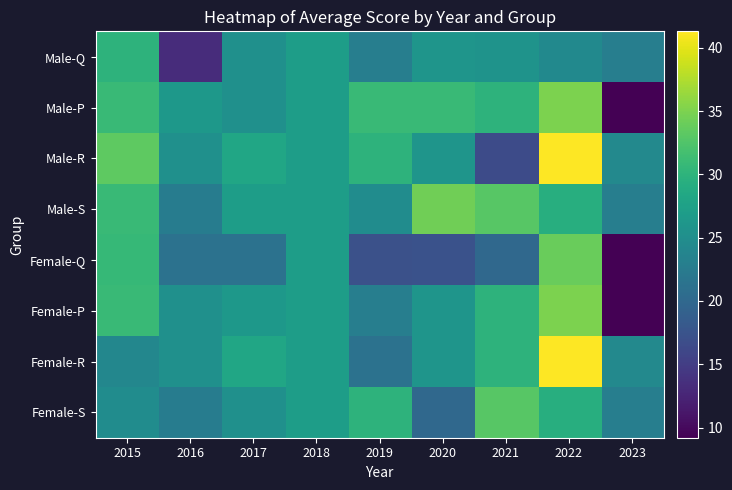

Which series has the widest spread of values?

Male-P